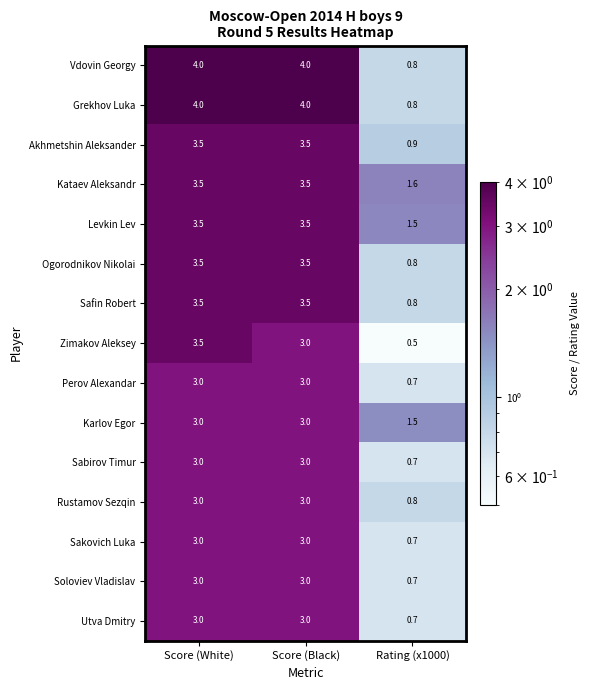

At which label is Perov Alexandar closest to 1?

Rating (x1000)